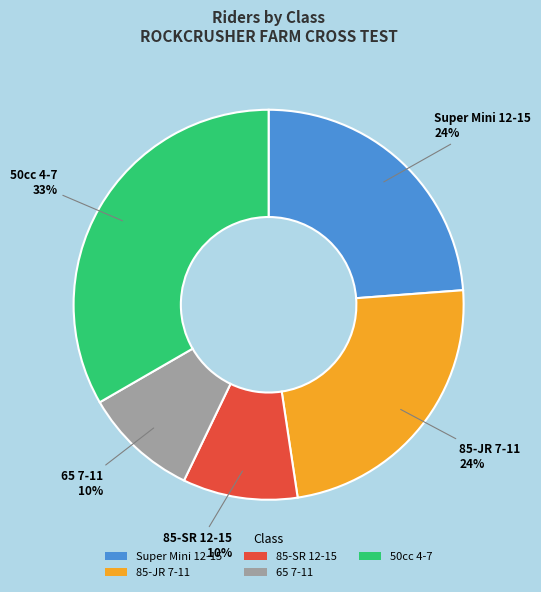

Which slice is the largest?

50cc 4-7